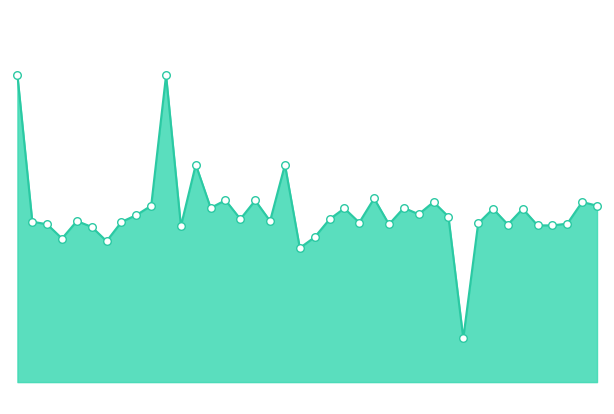

At which category is the sum across all series the highest?

10